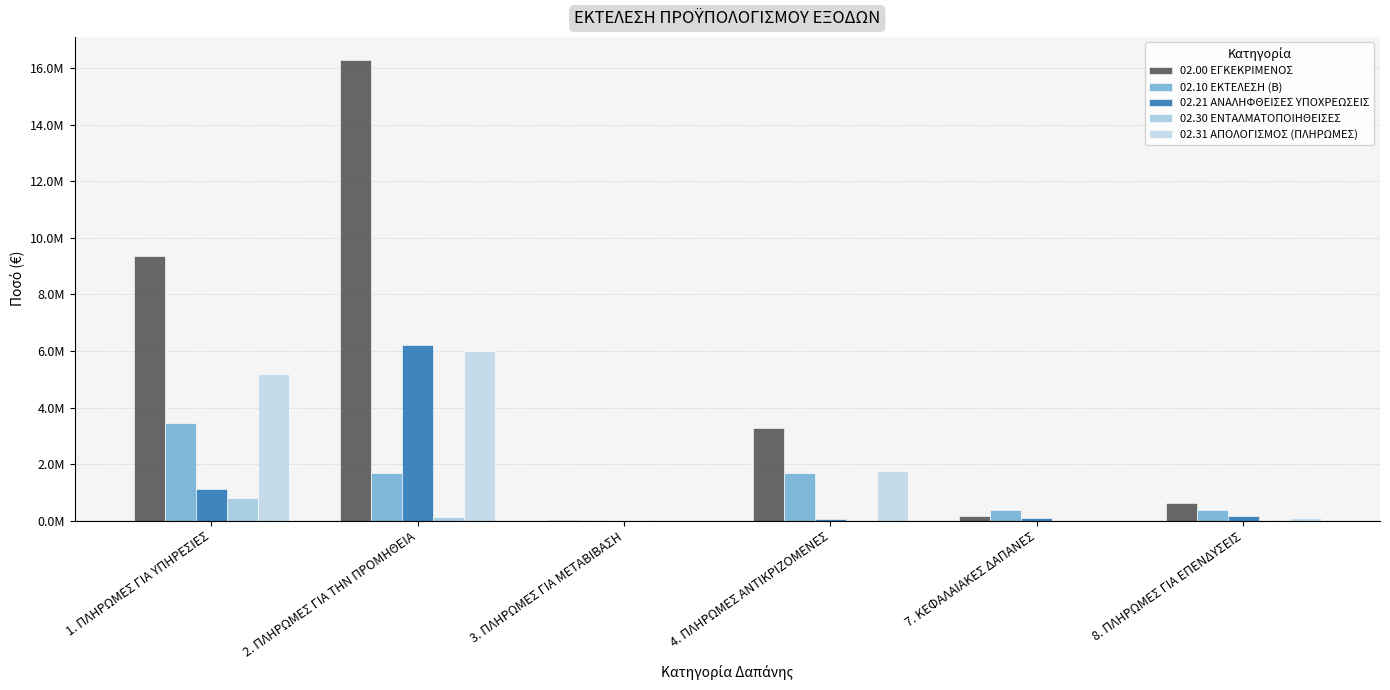

Are the bars horizontal?

No